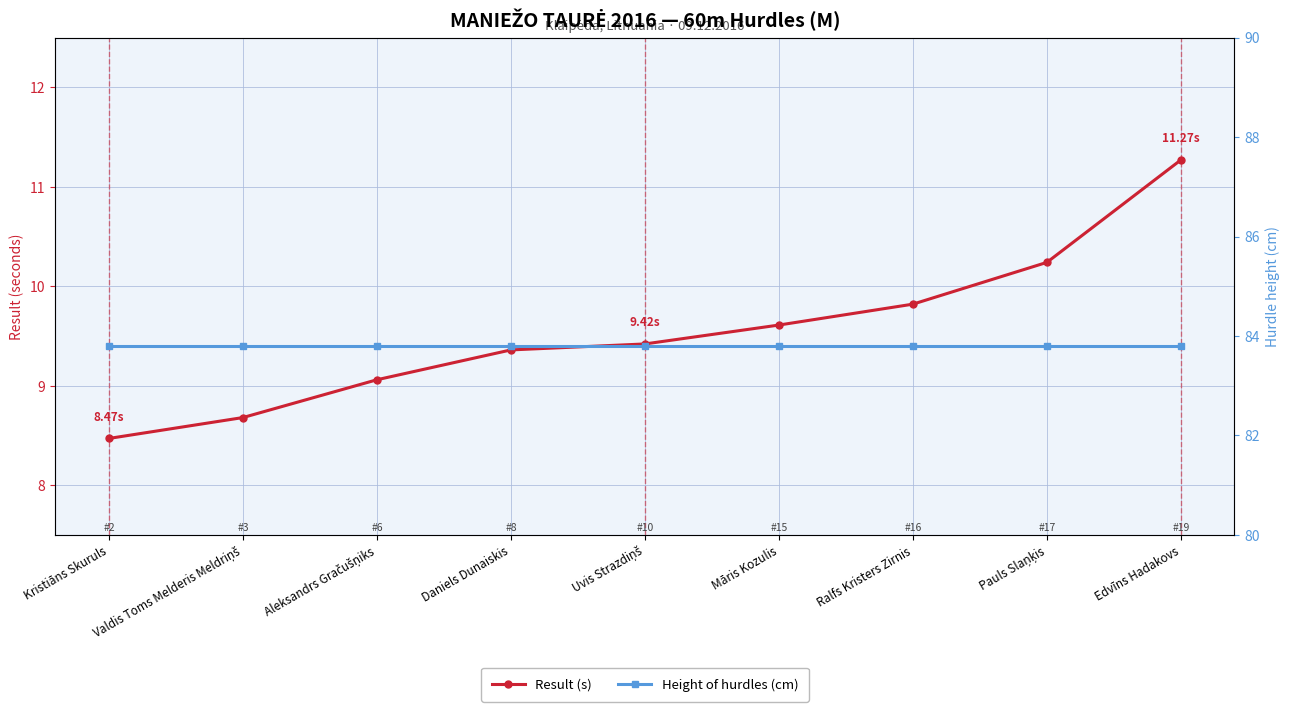

Reading left to right, transcribe all the data shown in this chart.

Result (s): Kristiāns Skuruls=8.5	Valdis Toms Melderis Meldriņš=8.7	Aleksandrs Gračušņiks=9.1	Daniels Dunaiskis=9.4	Uvis Strazdiņš=9.4	Māris Kozulis=9.6	Ralfs Kristers Zirnis=9.8	Pauls Slaņķis=10.2	Edvīns Hadakovs=11.3
Height of hurdles (cm): Kristiāns Skuruls=83.8	Valdis Toms Melderis Meldriņš=83.8	Aleksandrs Gračušņiks=83.8	Daniels Dunaiskis=83.8	Uvis Strazdiņš=83.8	Māris Kozulis=83.8	Ralfs Kristers Zirnis=83.8	Pauls Slaņķis=83.8	Edvīns Hadakovs=83.8